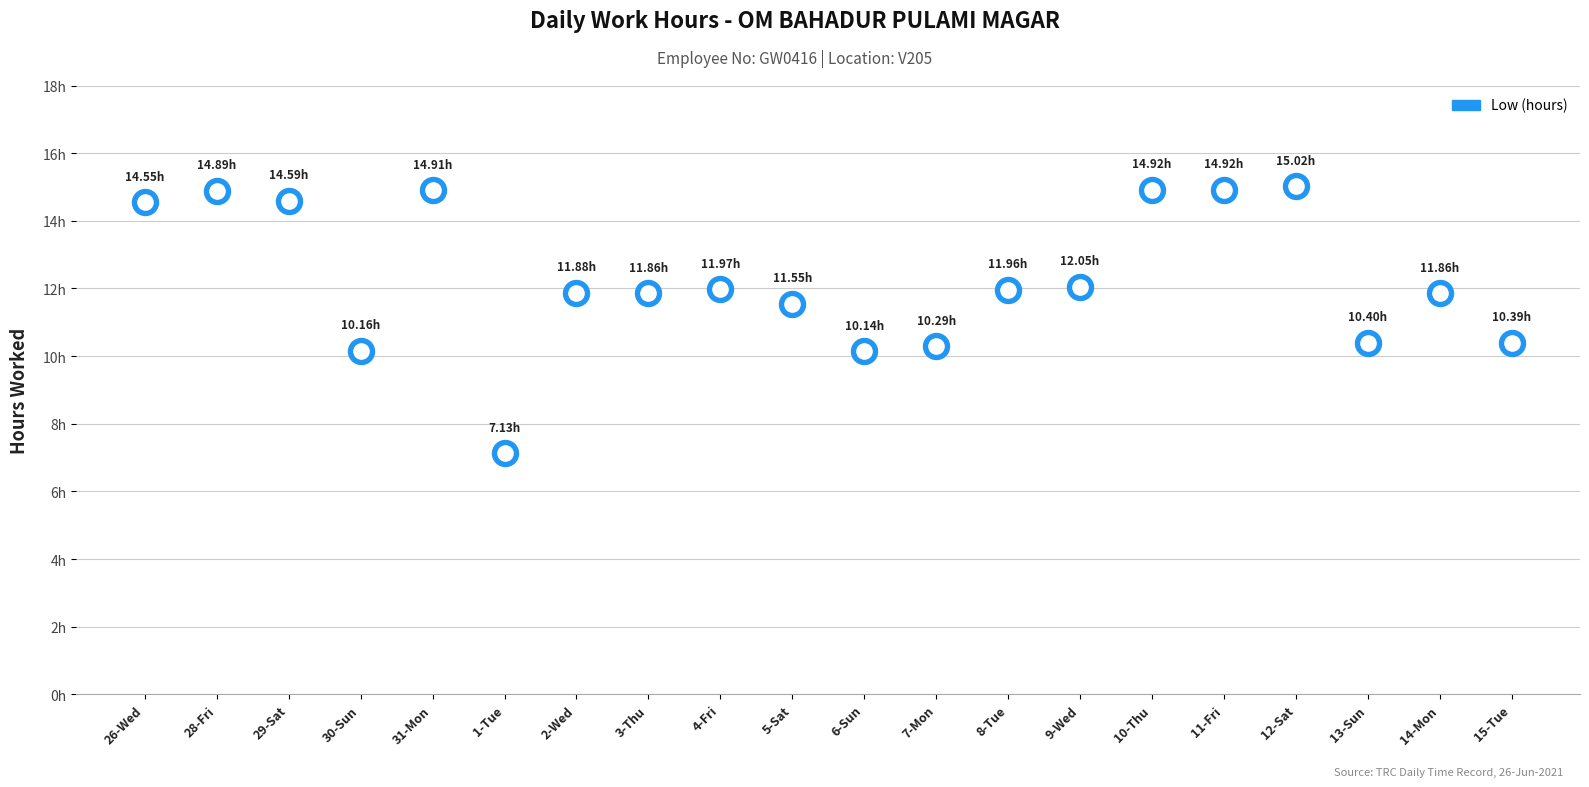

What is the change in value from 28-Fri to 9-Wed?

-2.8